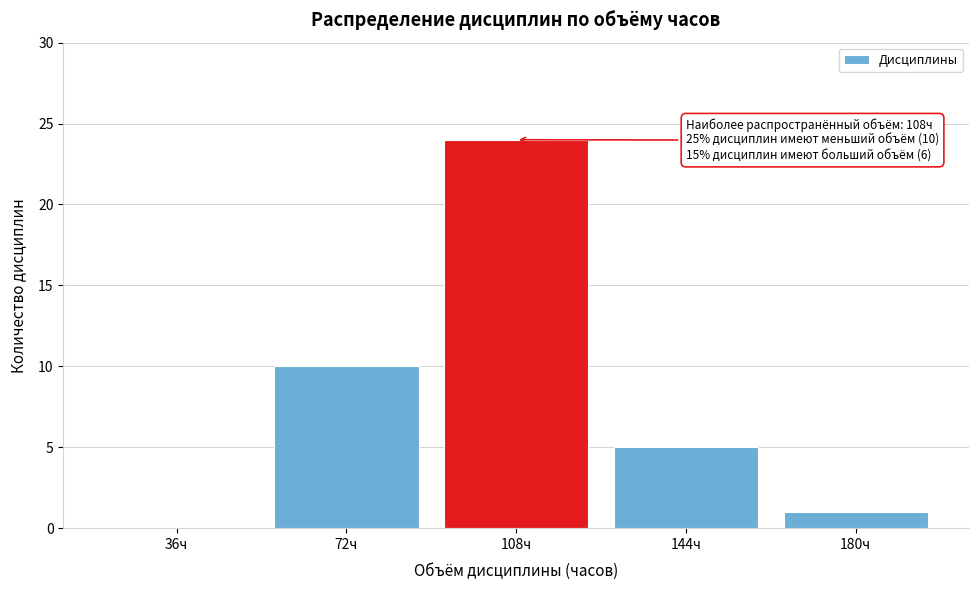

Reading left to right, extract all data points from this chart.

36ч=0	72ч=10	108ч=24	144ч=5	180ч=1